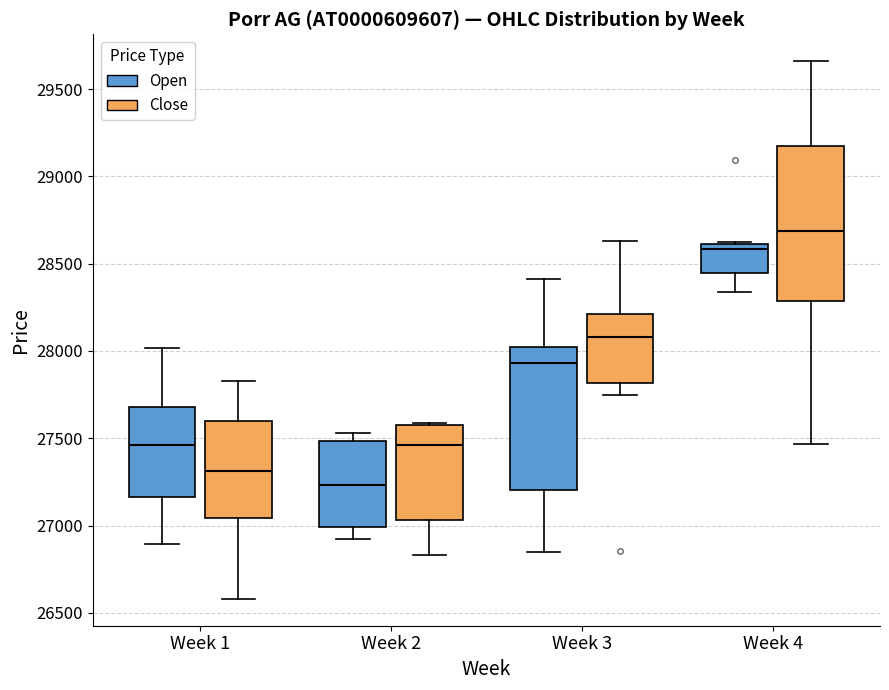

Reading left to right, transcribe this box plot: for each box, give where its median line is, the range the box spans, and where its two whiskers end, as read against the y-axis. The values are not printed on the chart, so give them approximately, as read against the axis.

Week 1 (Open): median 27450, box 27150 to 27700, whiskers 26900 to 28000
Week 1 (Close): median 27300, box 27050 to 27600, whiskers 26600 to 27850
Week 2 (Open): median 27250, box 27000 to 27500, whiskers 26900 to 27550
Week 2 (Close): median 27450, box 27050 to 27600, whiskers 26850 to 27600
Week 3 (Open): median 27950, box 27200 to 28000, whiskers 26850 to 28400
Week 3 (Close): median 28100, box 27800 to 28200, whiskers 27750 to 28650
Week 4 (Open): median 28600 (just below the box's upper edge), box 28450 to 28600, whiskers 28350 to 28600
Week 4 (Close): median 28700, box 28300 to 29150, whiskers 27450 to 29650